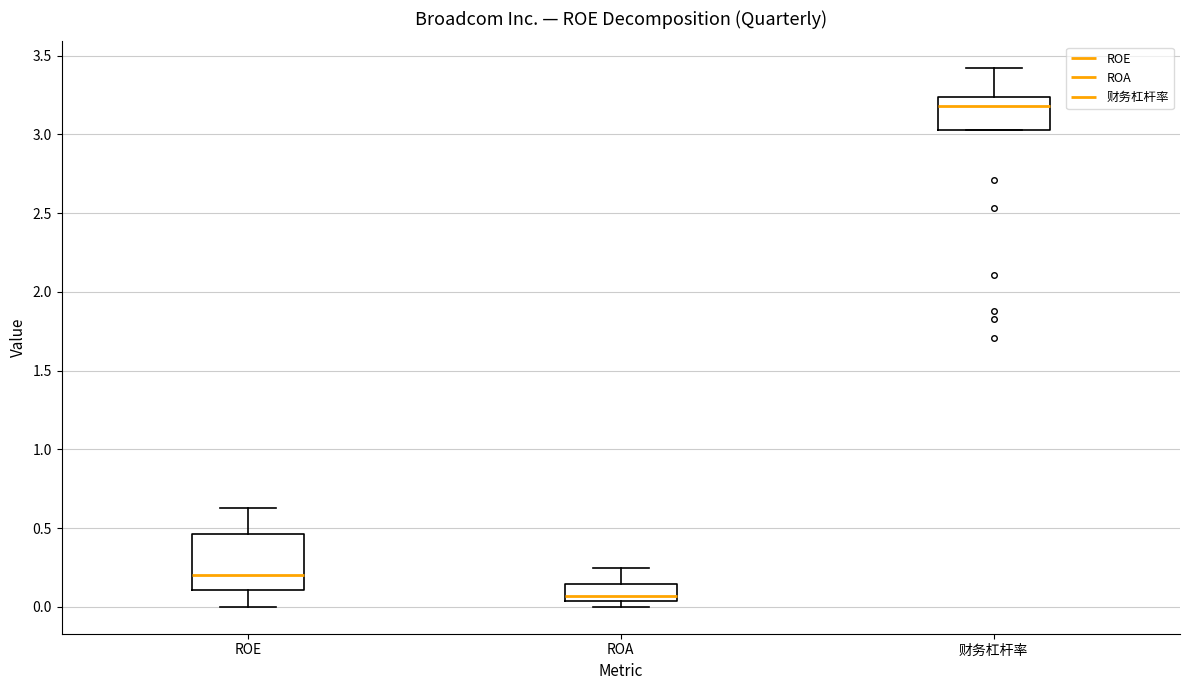

Reading left to right, transcribe this box plot: for each box, give where its median line is, the range the box spans, and where its two whiskers end, as read against the y-axis. The values are not printed on the chart, so give them approximately, as read against the axis.

ROE: median 0.20, box 0.10 to 0.45, whiskers 0.00 to 0.65
ROA: median 0.05 (just above the box's lower edge), box 0.05 to 0.15, whiskers 0.00 to 0.25
财务杠杆率: median 3.20, box 3.05 to 3.25, whiskers 3.05 to 3.40